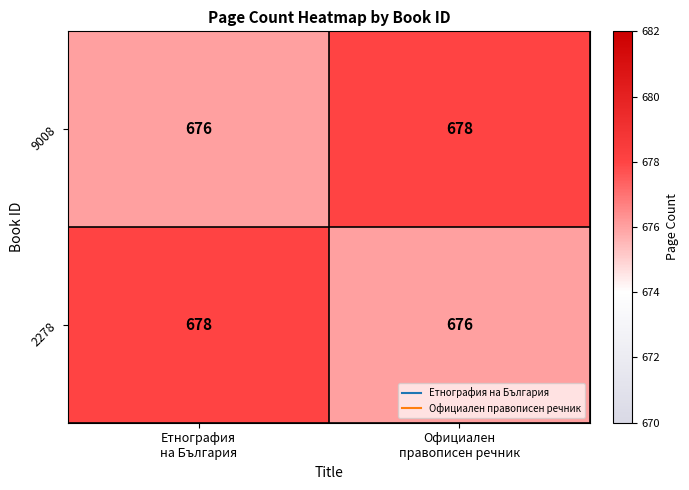

What is the average value of the 2278 series?

677